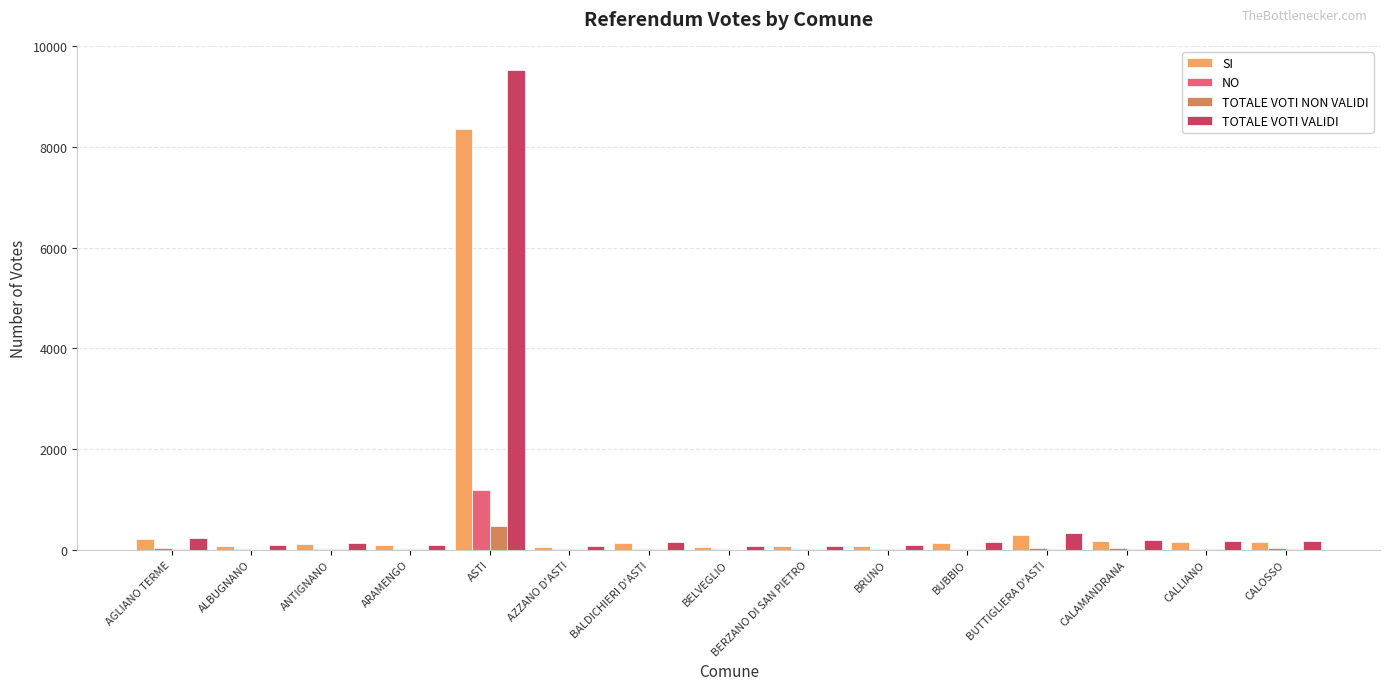

Are the bars horizontal?

No